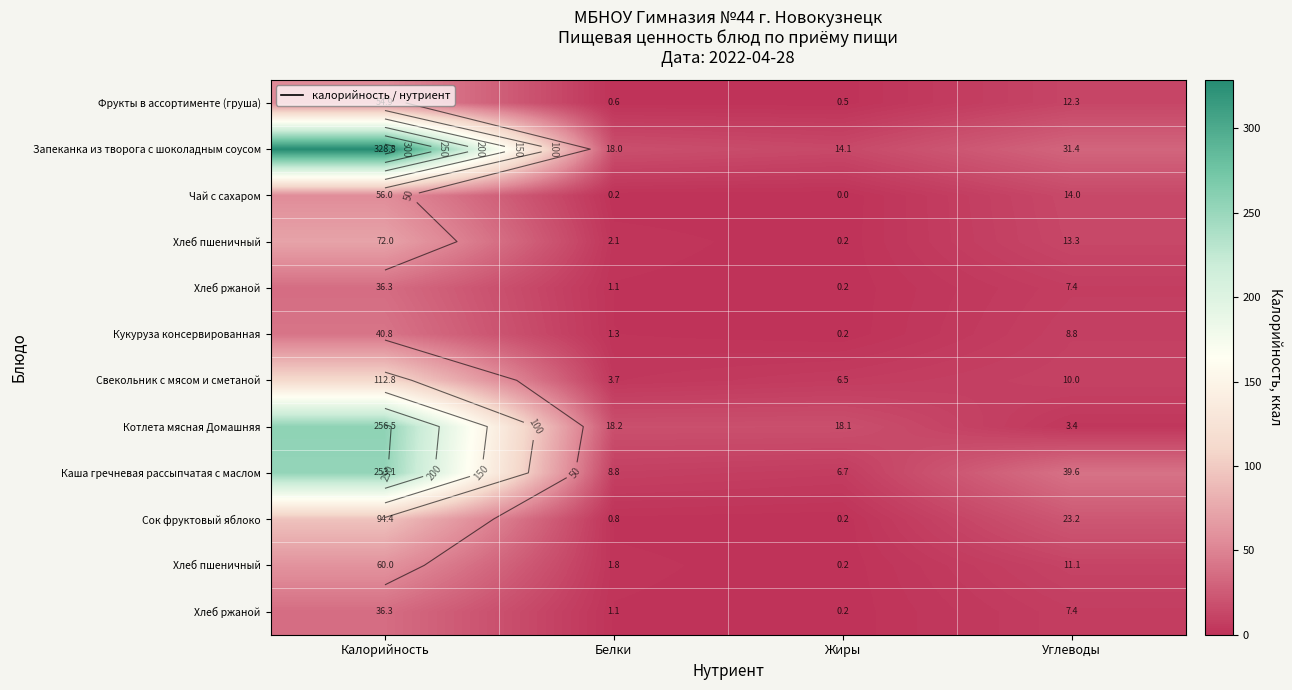

What is the difference between the highest and lowest values at Жиры?

18.1